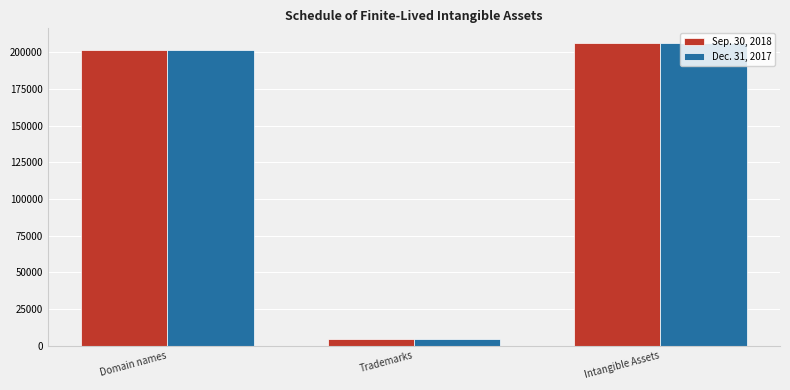

How many data points in Dec. 31, 2017 are less than 201496?

1